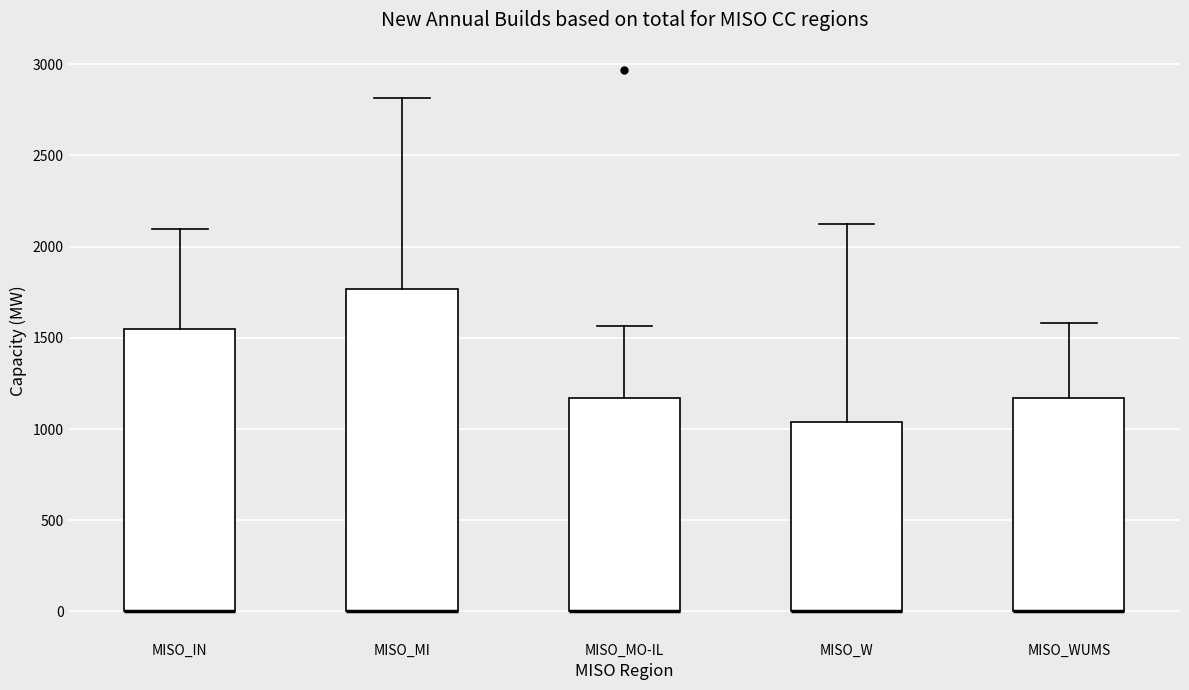

Comparing the boxes themselves (not the whiskers), which one is the tallest?

MISO_MI